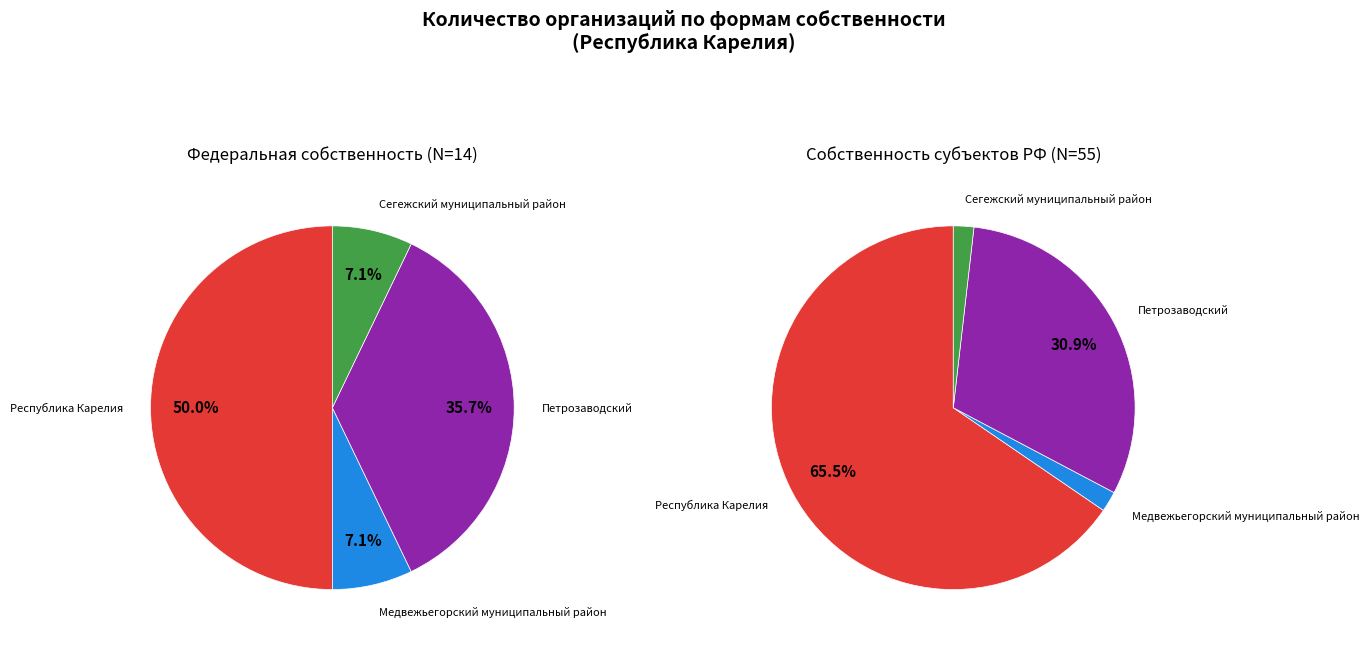

To the nearest percent, what is the average slice percentage?

25%